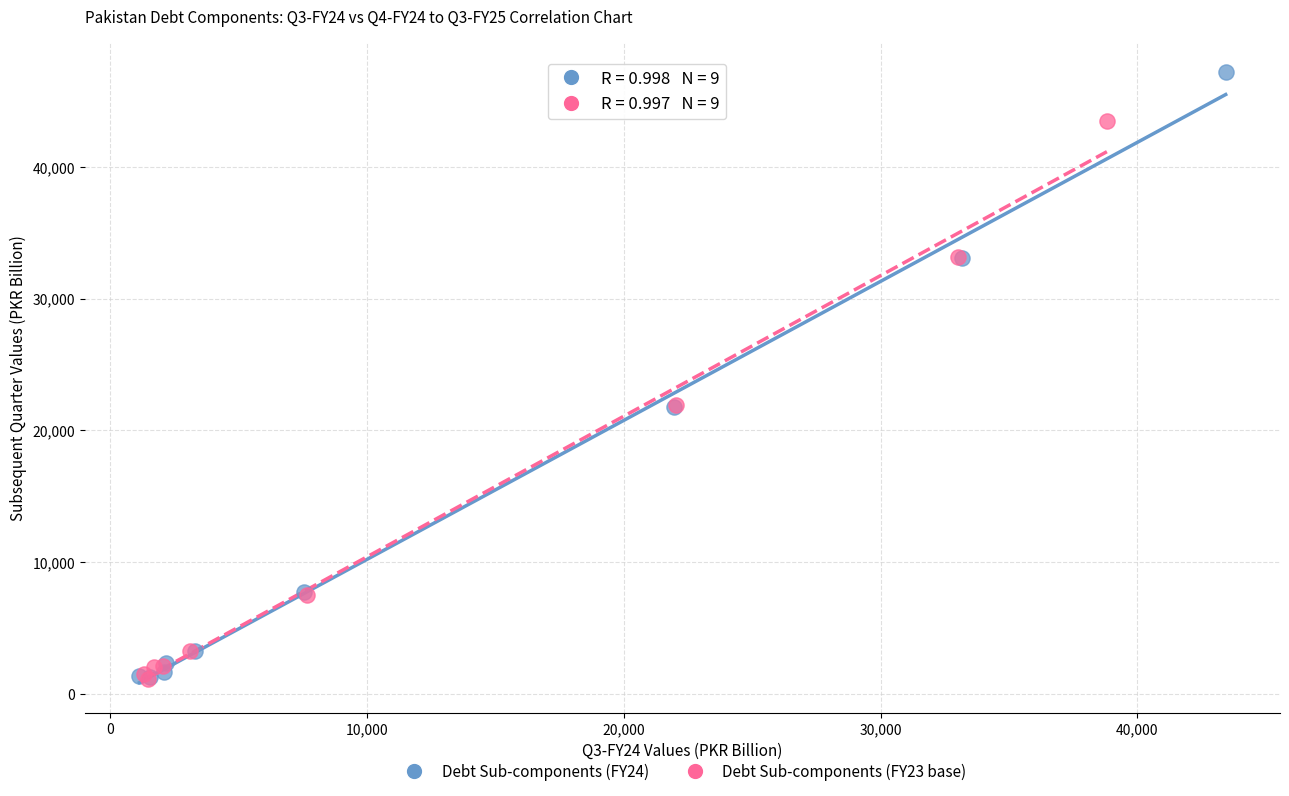

Which series has the largest Y range (max minus min)?

Debt Sub-components (FY24)